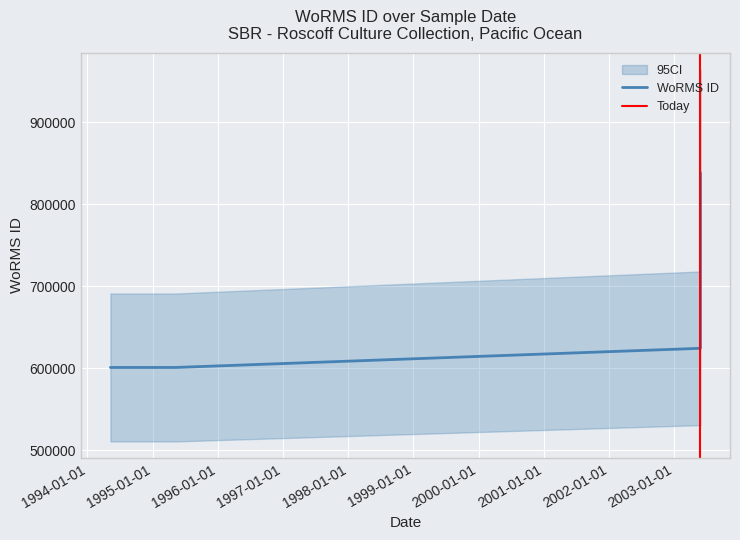

Count the number of values greater than 624507.

1